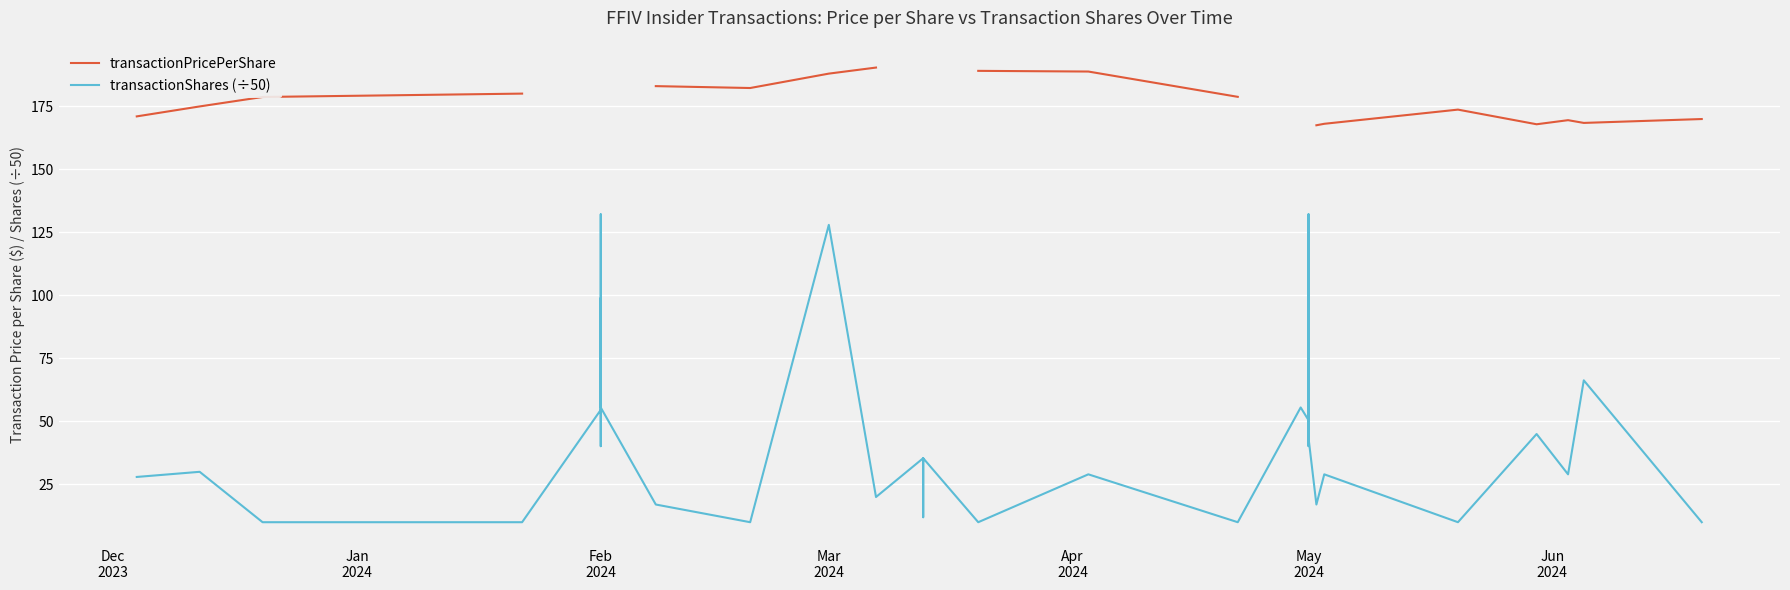

Count the number of data series in this chart.

2